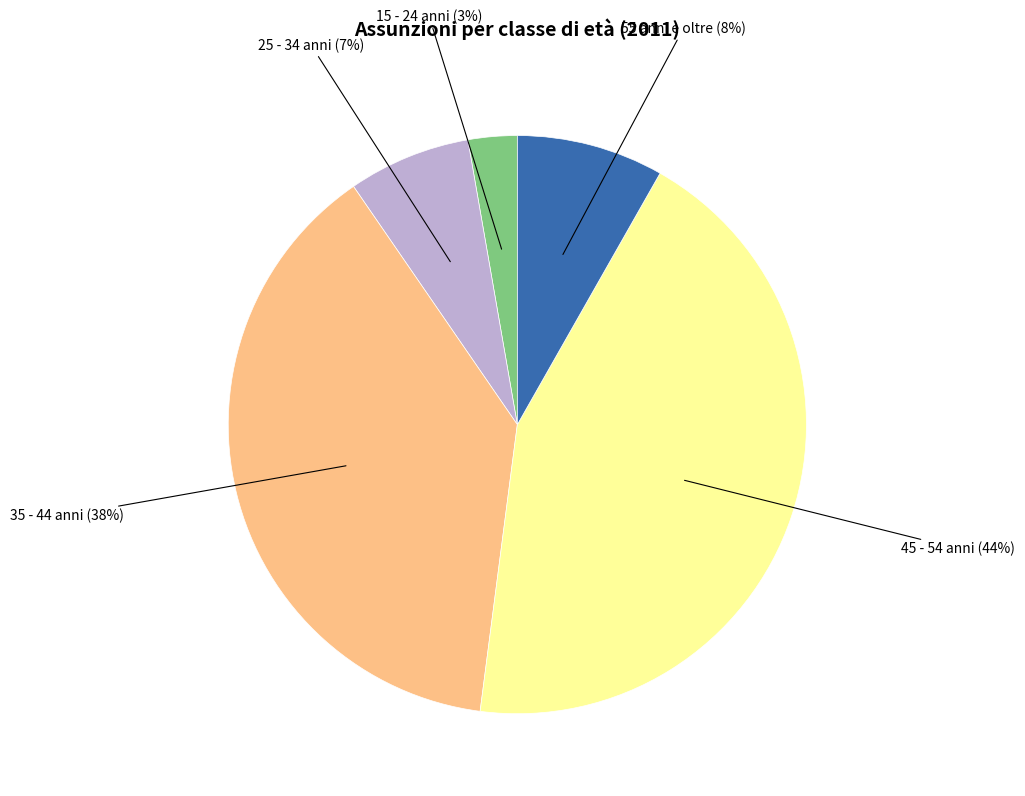

How many segments does this pie chart have?

5